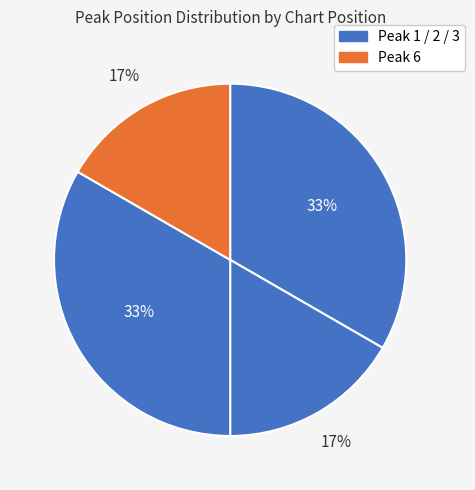

How many segments does this pie chart have?

4